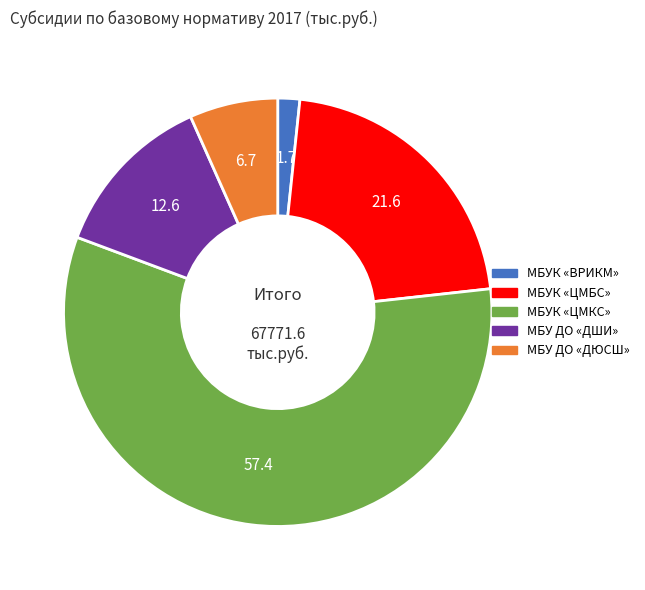

Between МБУ ДО «ДЮСШ» and МБУК «ЦМКС», which is larger?

МБУК «ЦМКС»